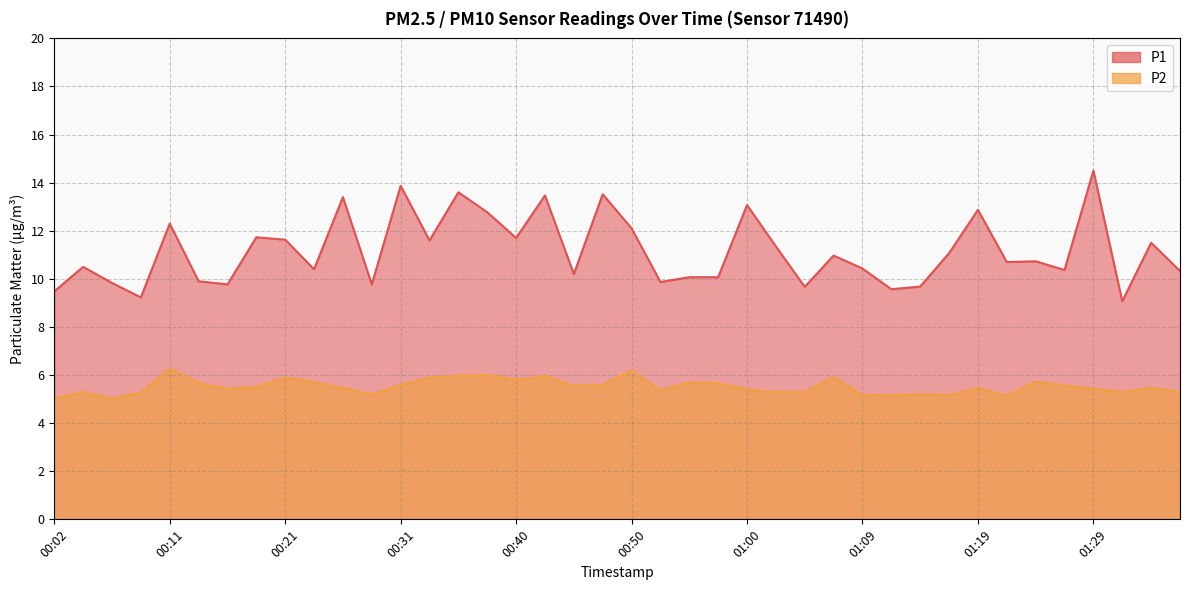

True or false: P1 has more than 0 interior local peaks.

True